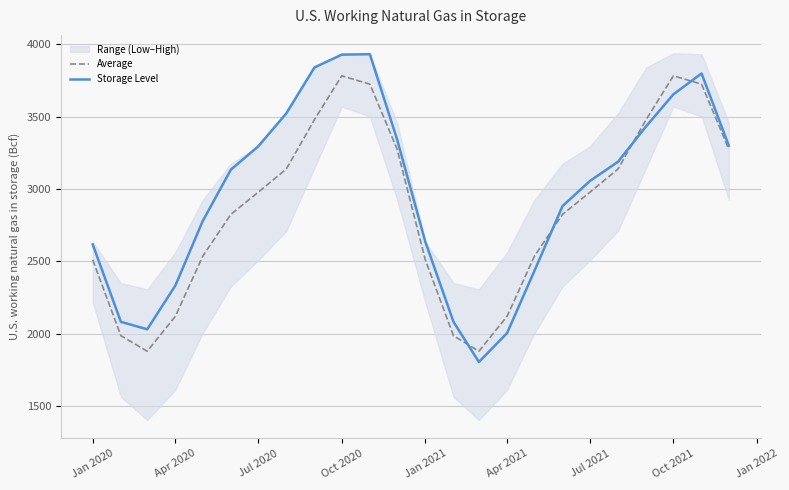

Does the chart have visible grid lines?

Yes